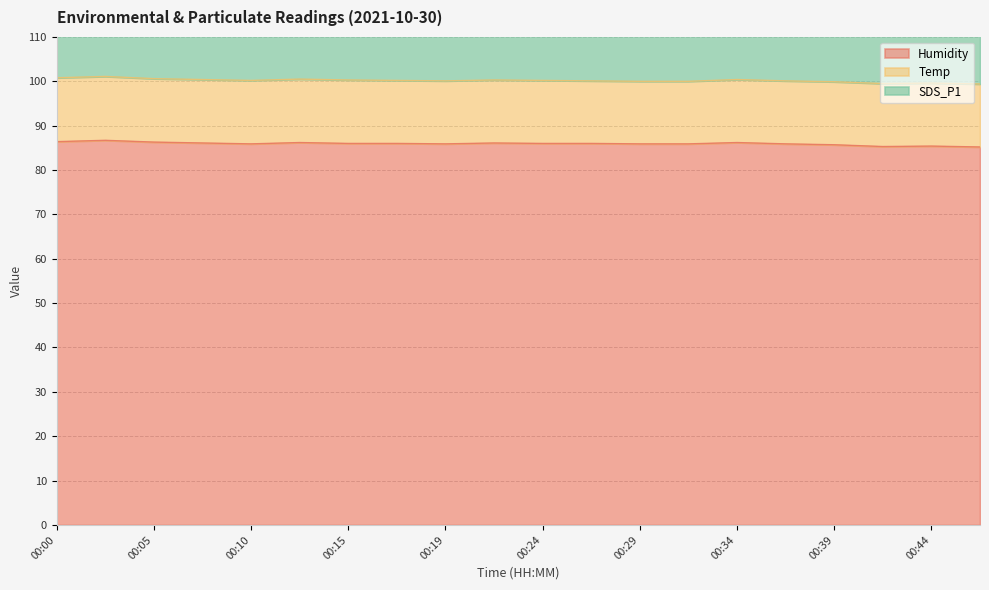

True or false: Humidity has a value of 141.2 at 00:24.

False